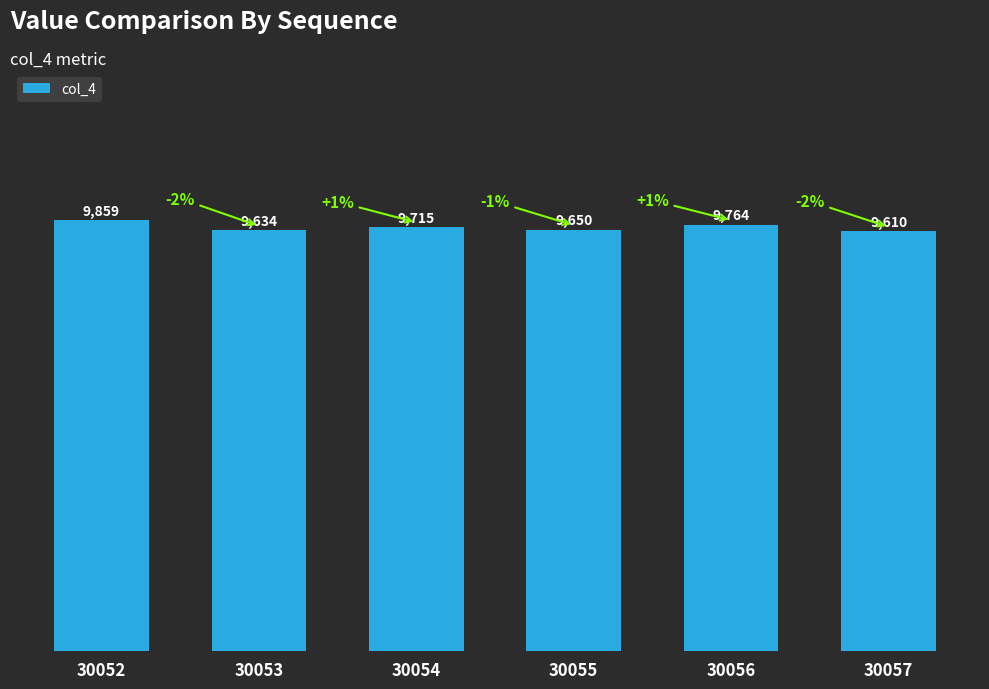

Reading right to left, extract all data points from this chart.

30057=9610	30056=9764	30055=9650	30054=9715	30053=9634	30052=9859